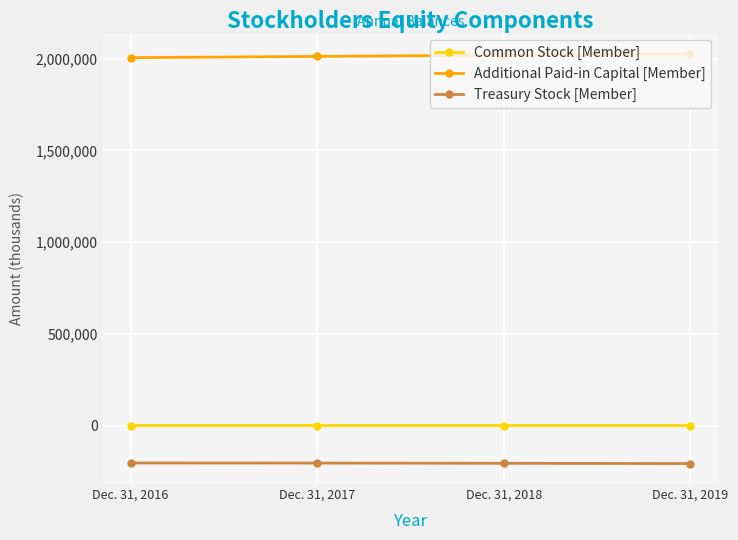

True or false: Treasury Stock [Member] and Additional Paid-in Capital [Member] intersect in this chart.

False